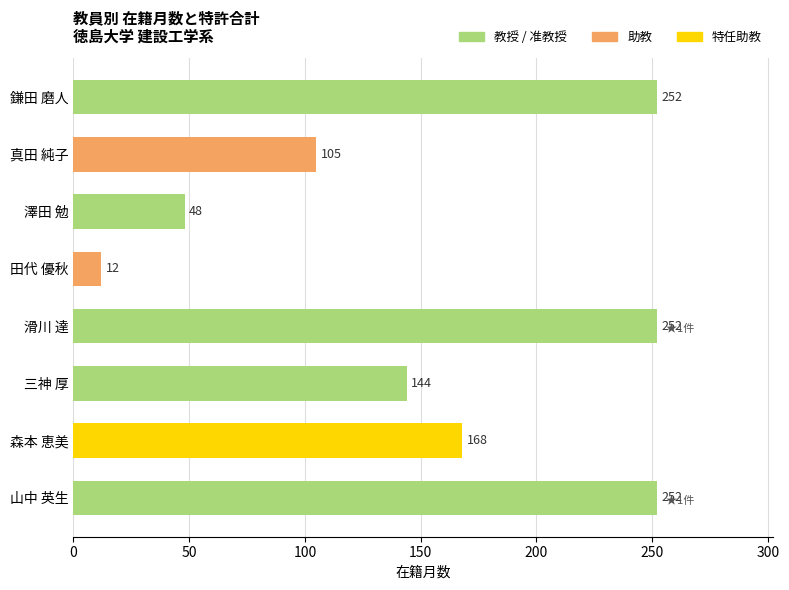

Approximately how many times larger is the value at 三神 厚 compared to 森本 恵美?

0.9